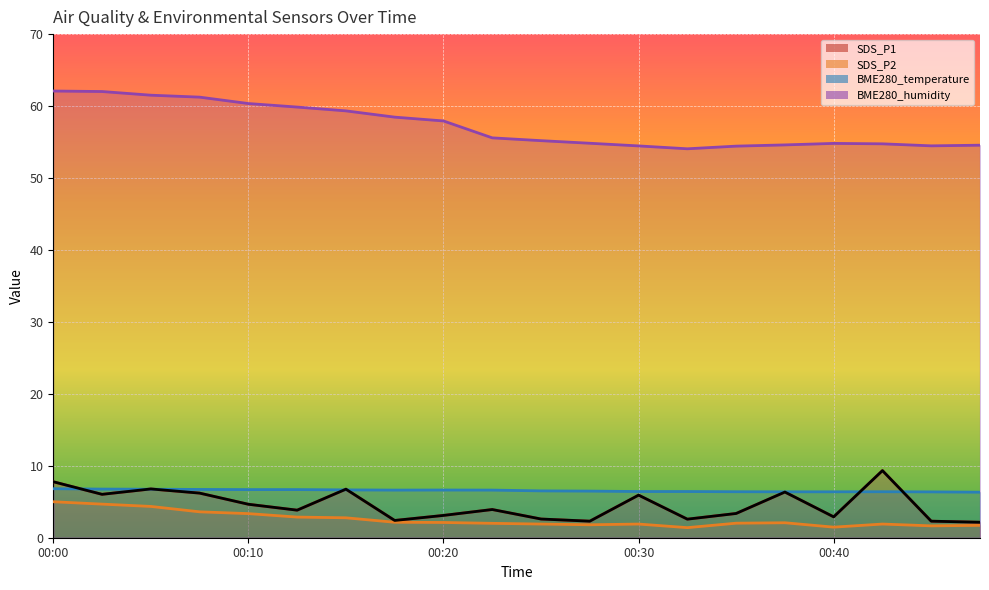

What is the value of the SDS_P2 point at the 2nd from the left?

4.7